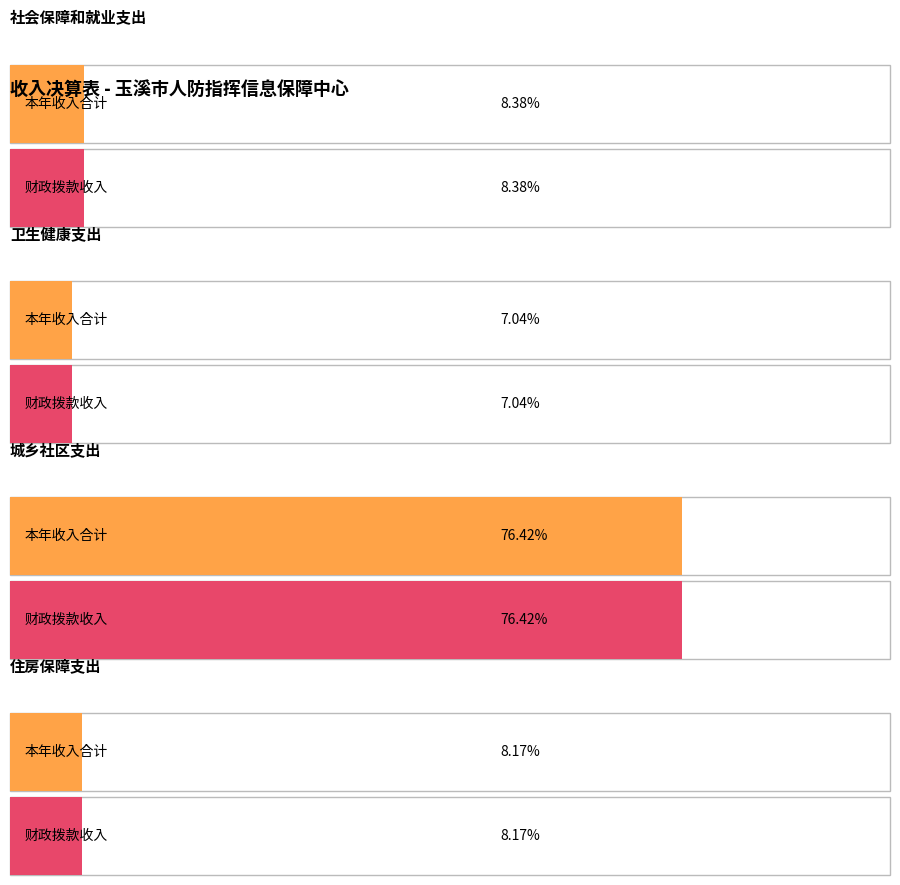

What is the label of the 4th bar from the right?

社会保障和就业支出